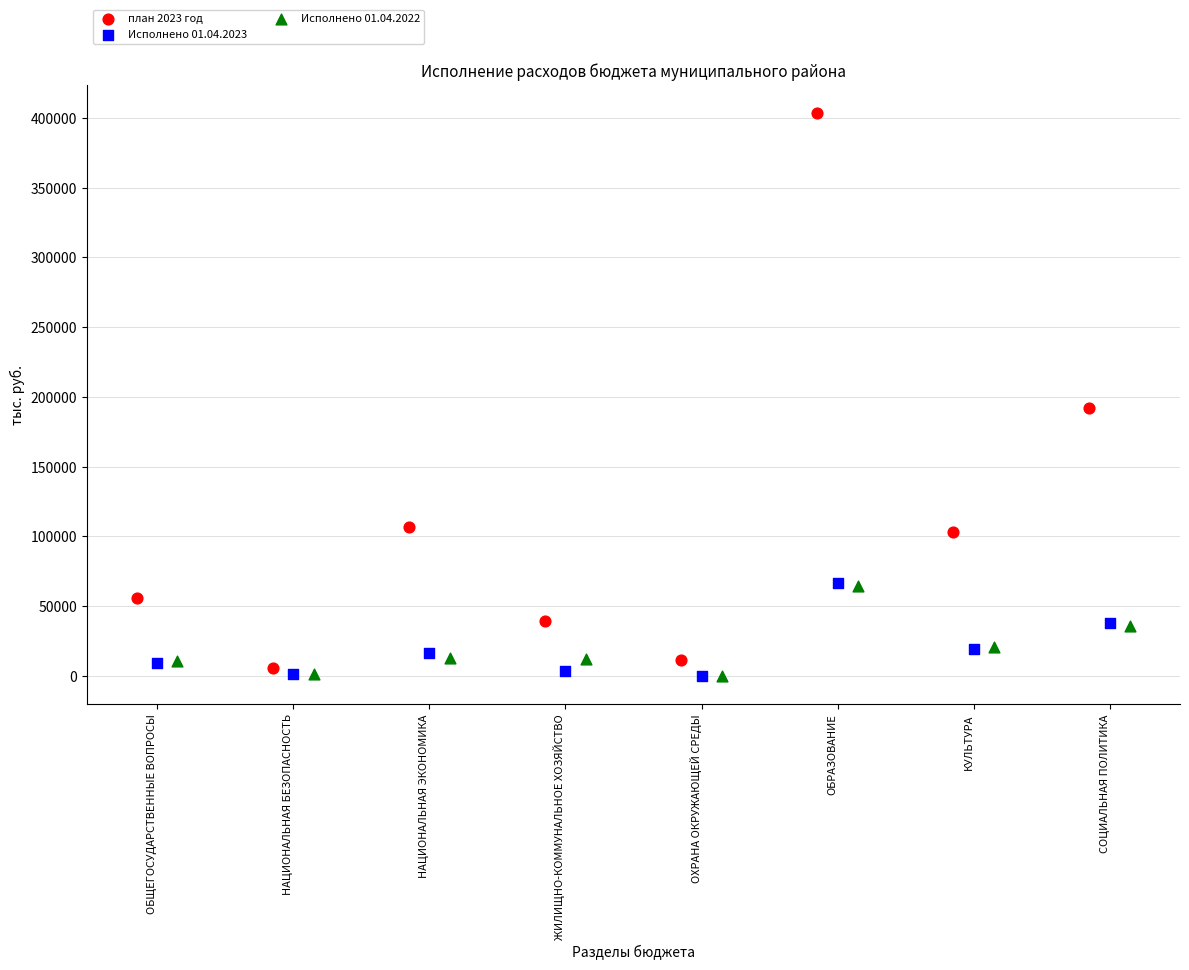

Which series has the largest Y range (max minus min)?

план 2023 год